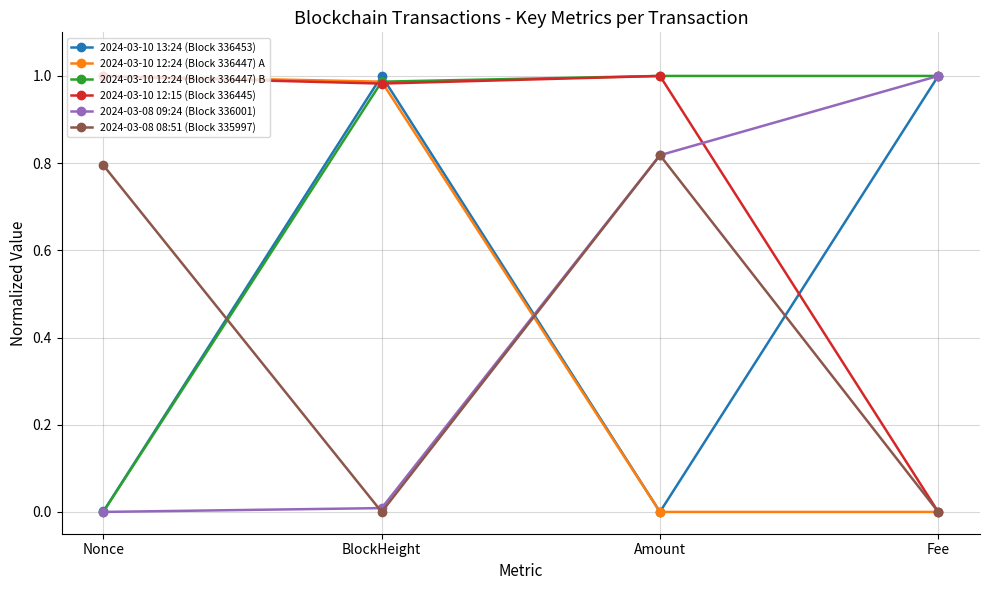

What is the total value across all series at Nonce?

2.8